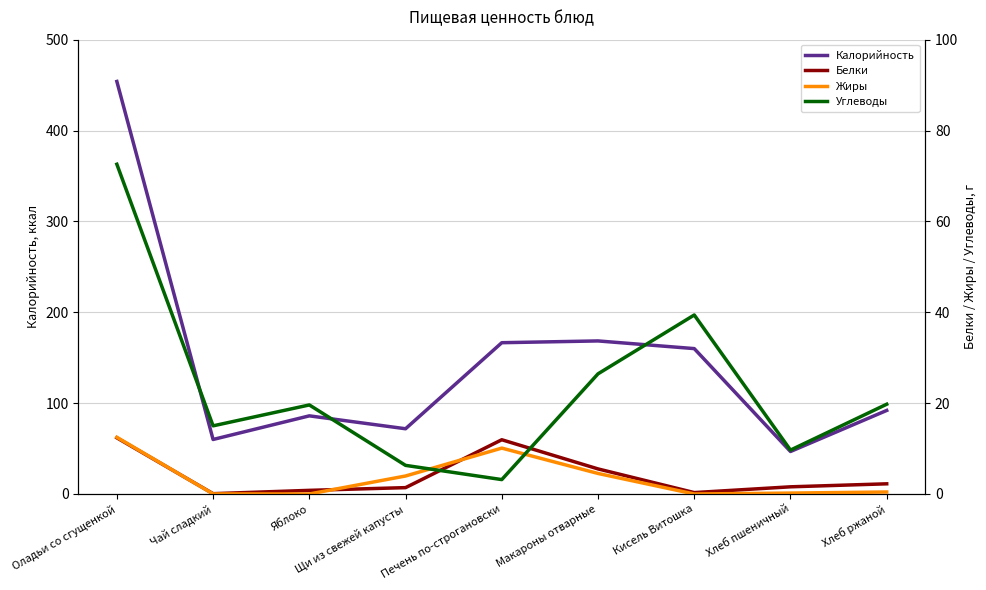

Which series has the largest range (max minus min)?

Калорийность